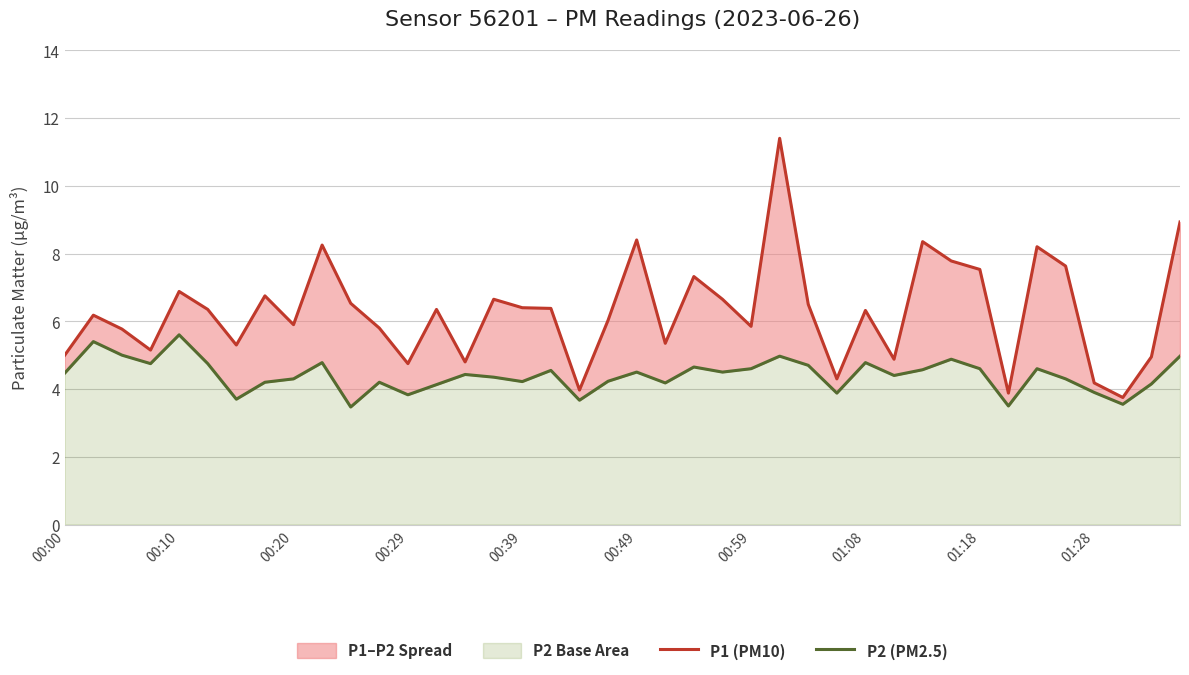

At which label is P1 (PM10) closest to 7?

00:10